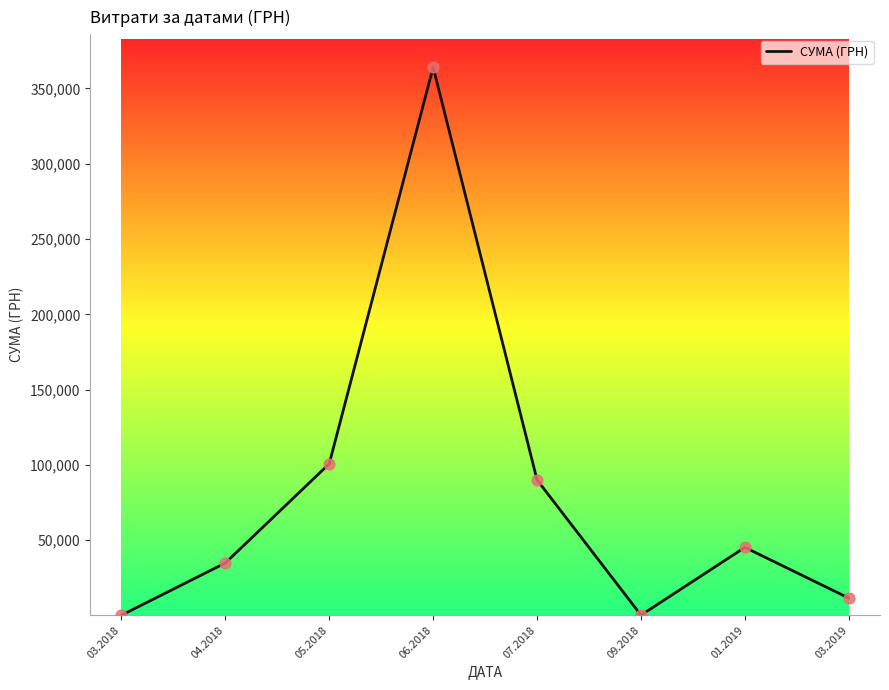

Between 05.2018 and 09.2018, which is larger?

05.2018